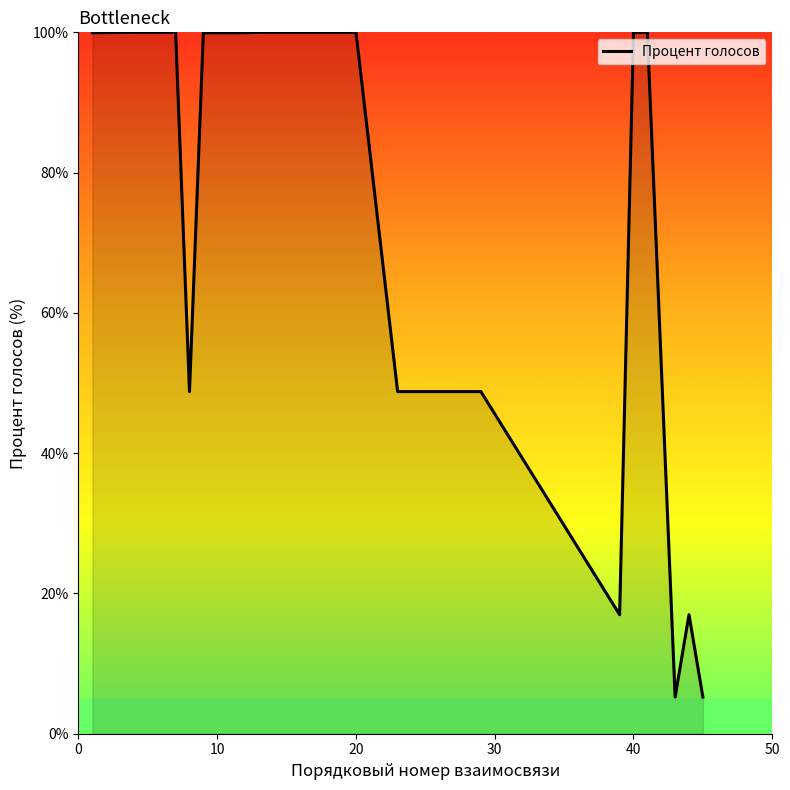

What is the average value?

71.7